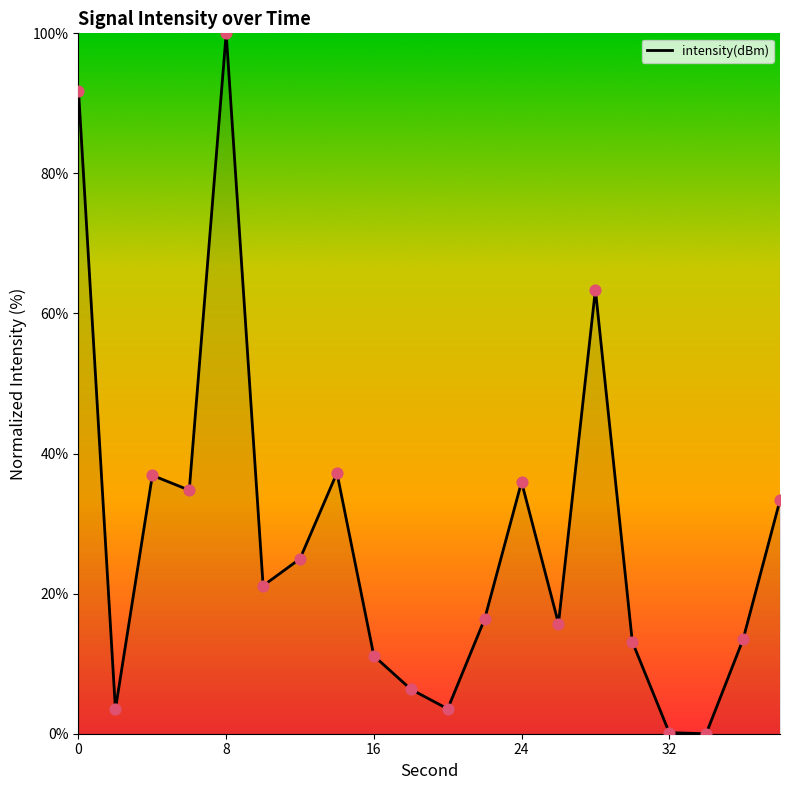

What is the maximum value shown in the chart?

100.0